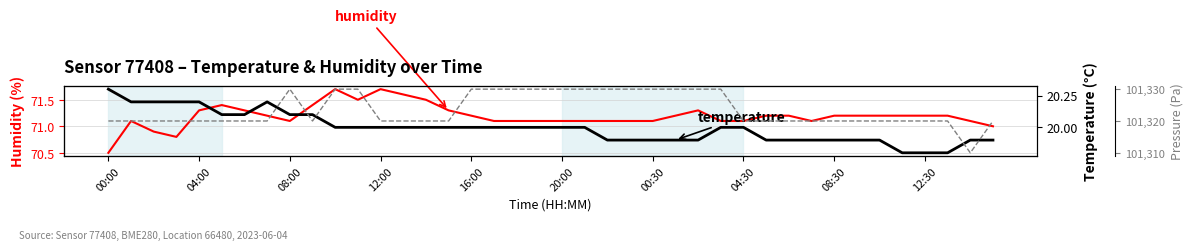

How many categories are shown in the chart?

40